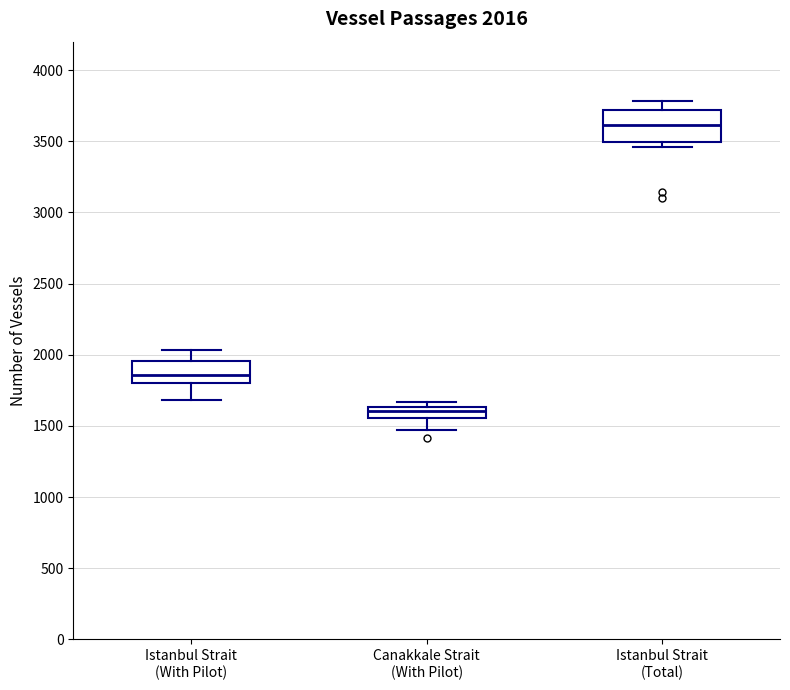

Which box is the tallest, from its lower edge to its upper edge?

Istanbul Strait (Total)